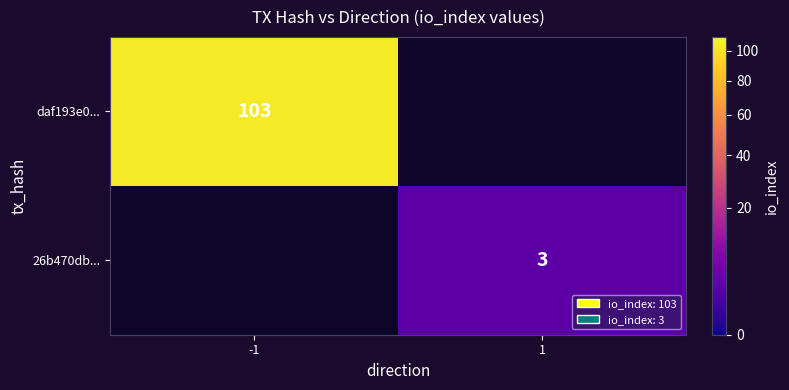

At how many categories does at least one series exceed 69?

1